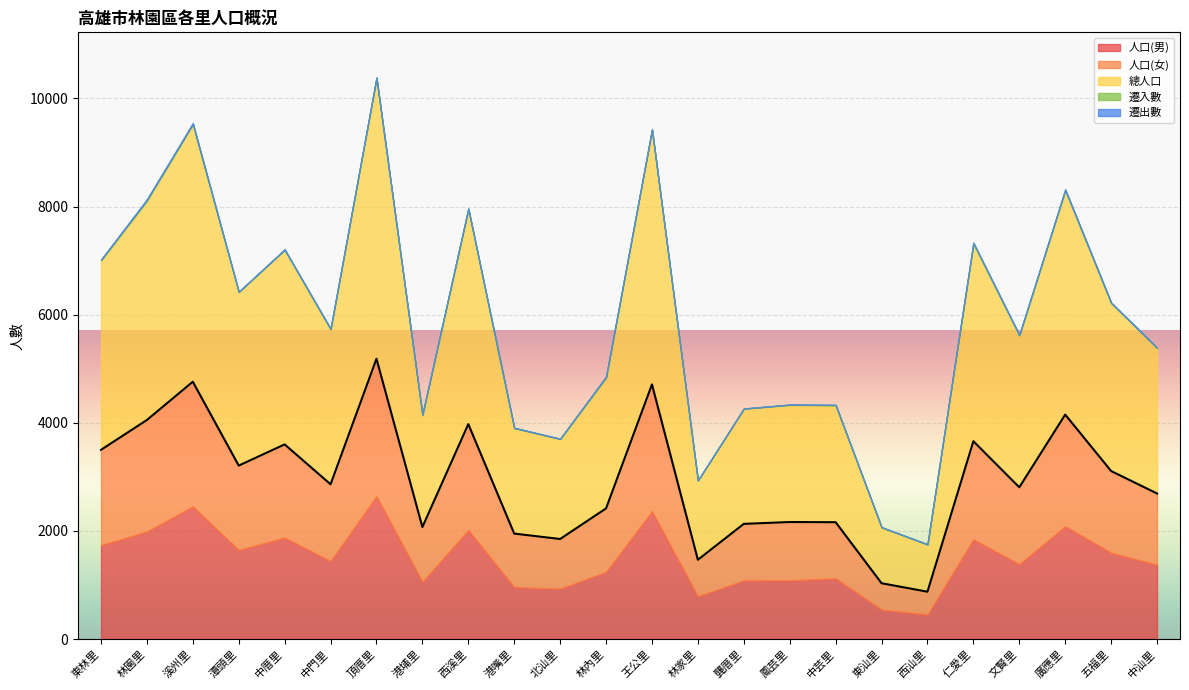

What is the sum of the 遷入數 values at 溪州里 and 五福里?

13